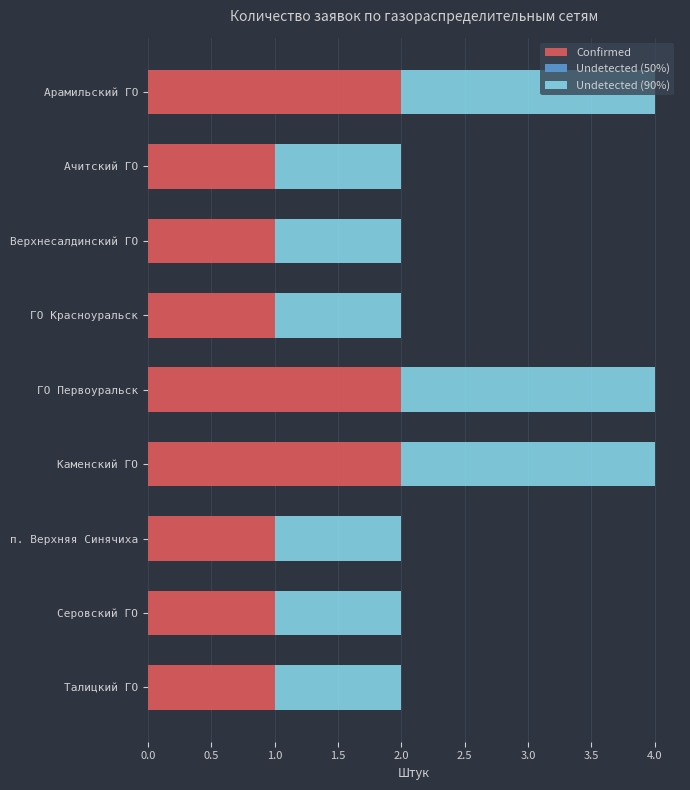

True or false: Confirmed has a value of 1 at Серовский ГО.

True